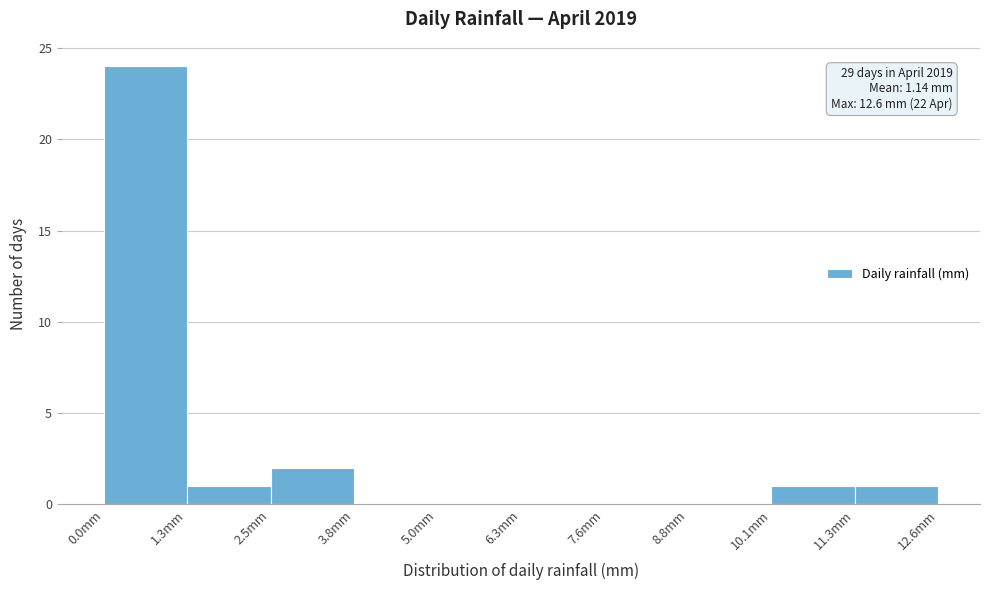

Over which range of the x-axis is the bar tallest?

0.00 to 1.26